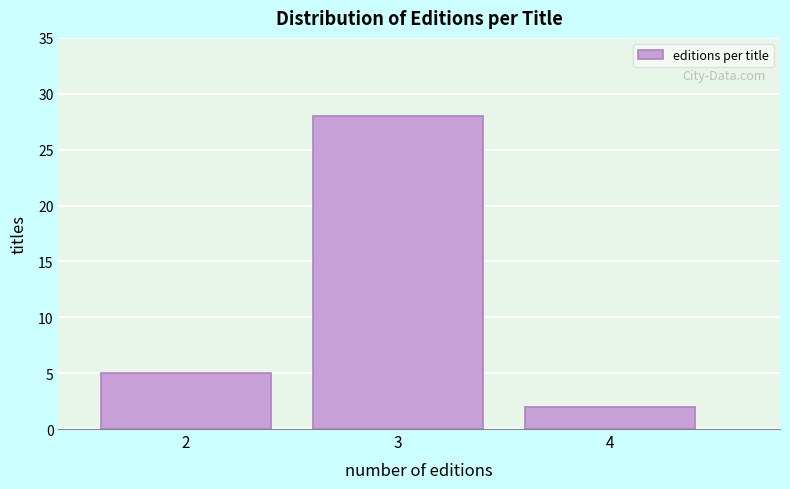

Reading left to right, list every bar in this chart as the range it spans on the x-axis followed by its height. The values are not printed on the chart, so give them approximately, as read against the axis.

1.5 to 2.5: 5
2.5 to 3.5: 28
3.5 to 4.5: 2